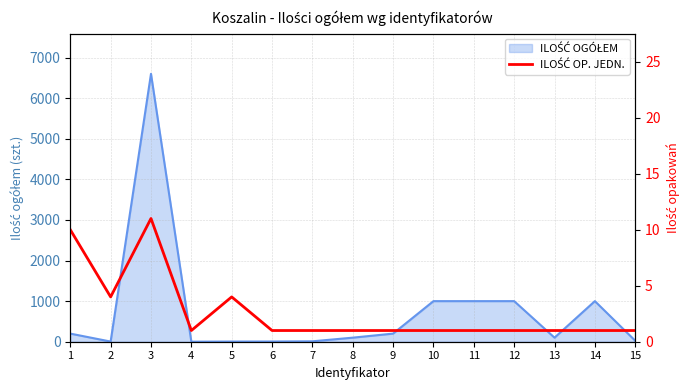

The chart shows a value of 4 at 5. True or false?

True